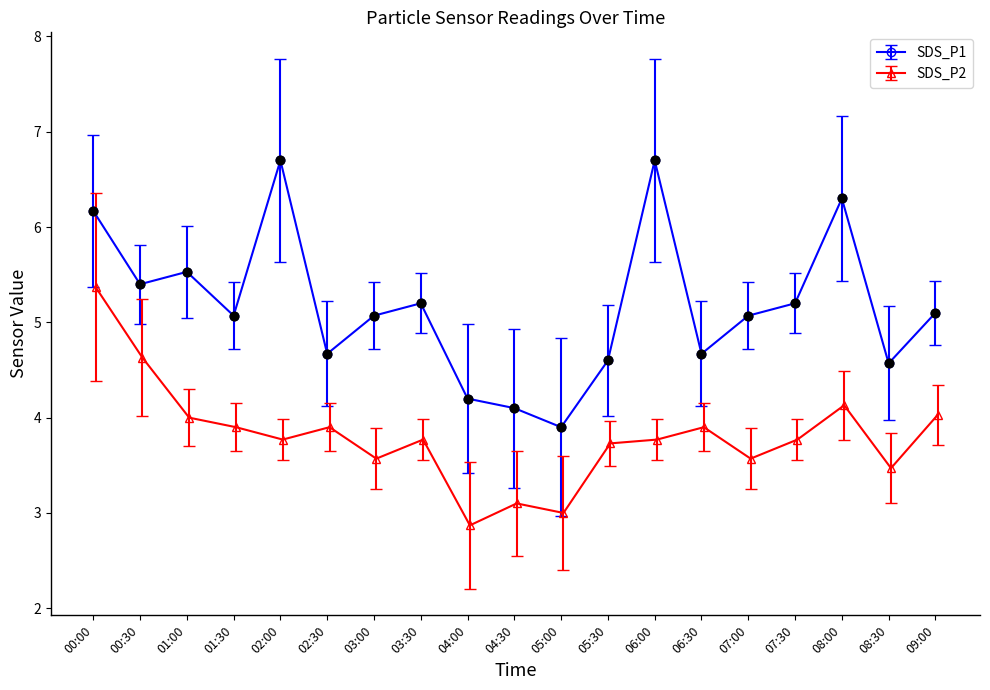

Which series has the largest Y range (max minus min)?

SDS_P1